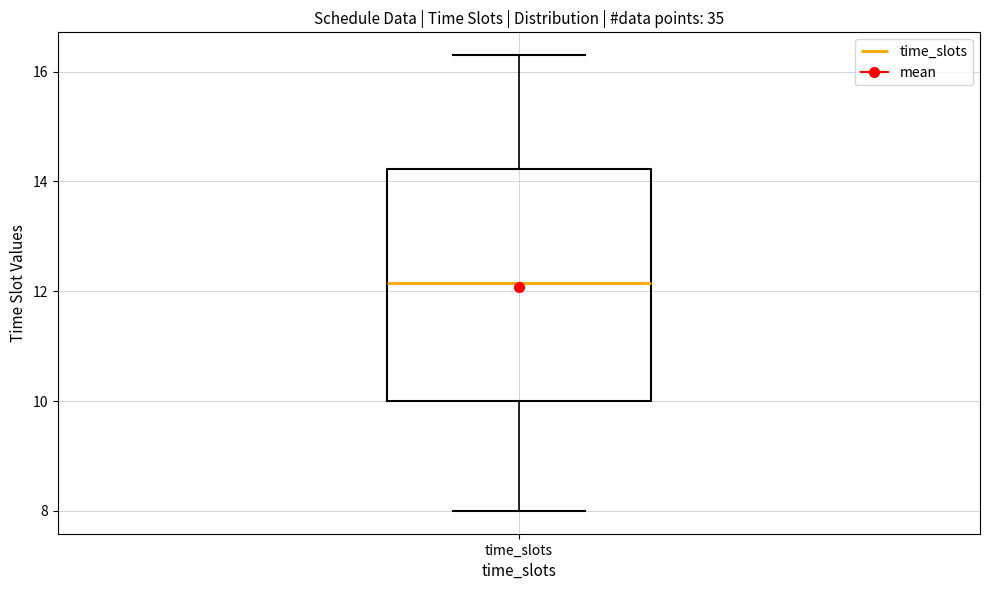

Read this box plot against the y-axis: the position of the median line, the range covered by the box, and the ends of both whiskers. The values are not printed on the chart, so give them approximately, as read against the axis.

median 12.2, box 10.0 to 14.2, whiskers 8.0 to 16.4